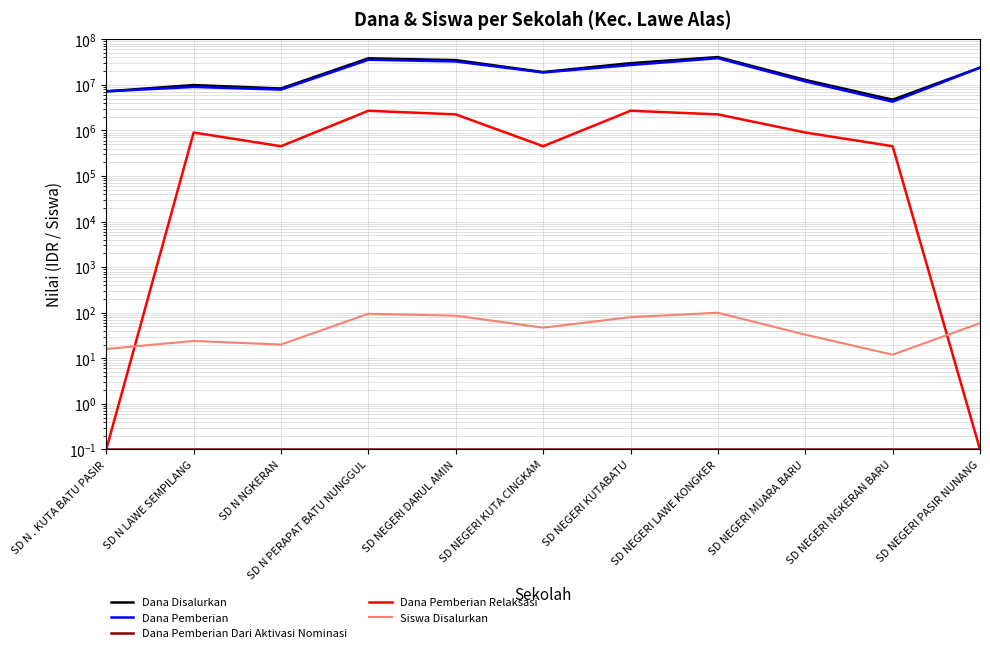

True or false: Dana Pemberian Relaksasi has a value of 247419.7 at SD N LAWE SEMPILANG.

False